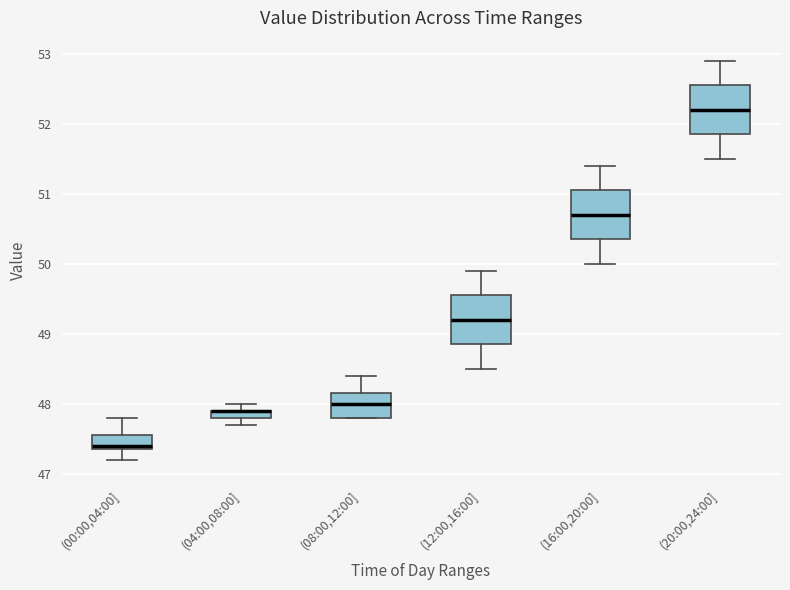

Where is the lower edge of the box for (12:00,16:00] on the y-axis? The values are not printed on the chart, so give them approximately, as read against the axis.

48.9